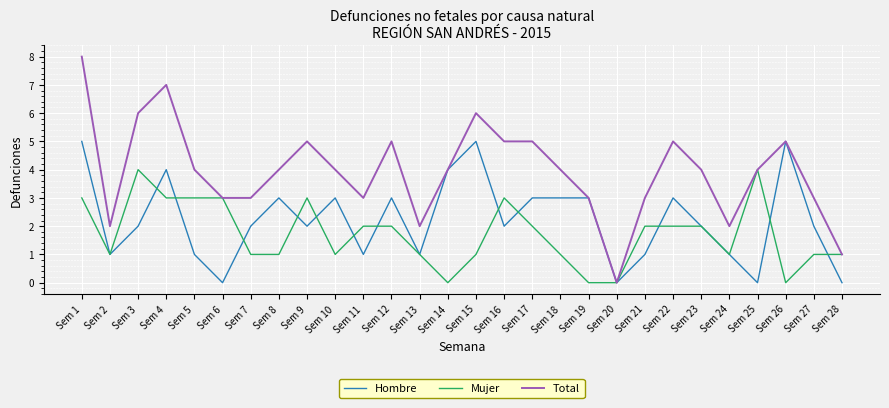

At which category does the chart reach its peak across all series?

Sem 1